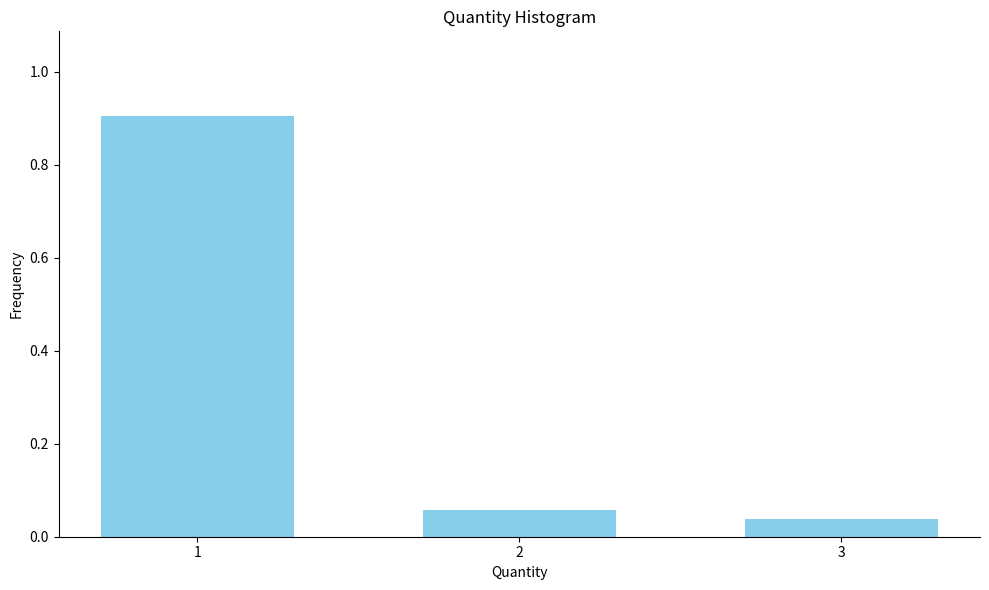

What is the value of the 1st bar from the left?

0.9